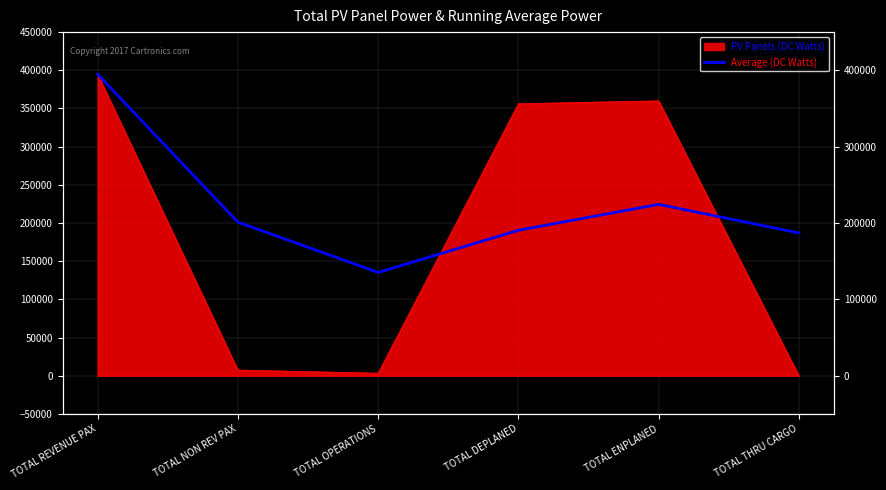

True or false: the data shows 616120.7 at TOTAL REVENUE PAX.

False